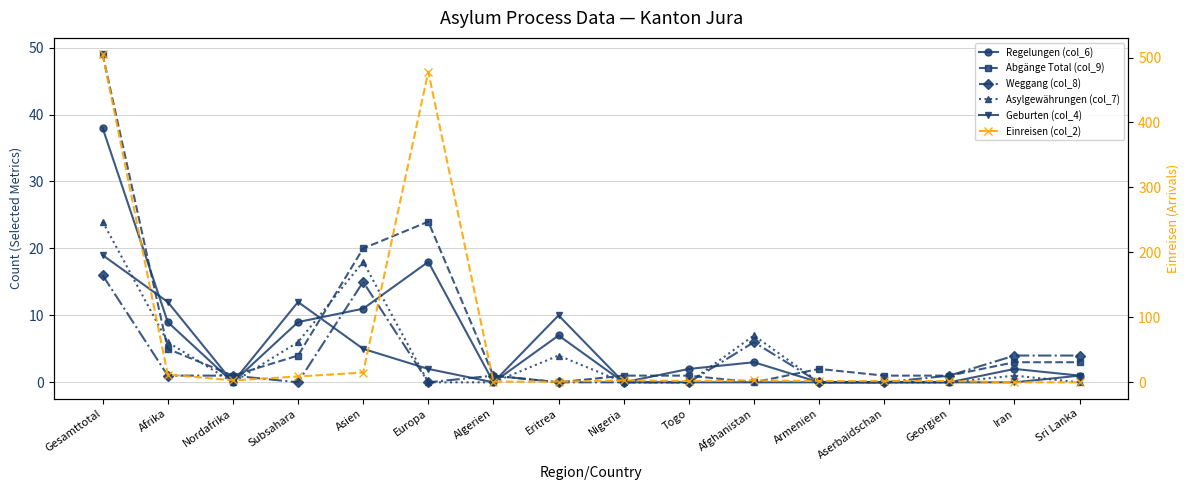

Where do Weggang (col_8) and Einreisen (col_2) first cross each other?

Togo and Afghanistan